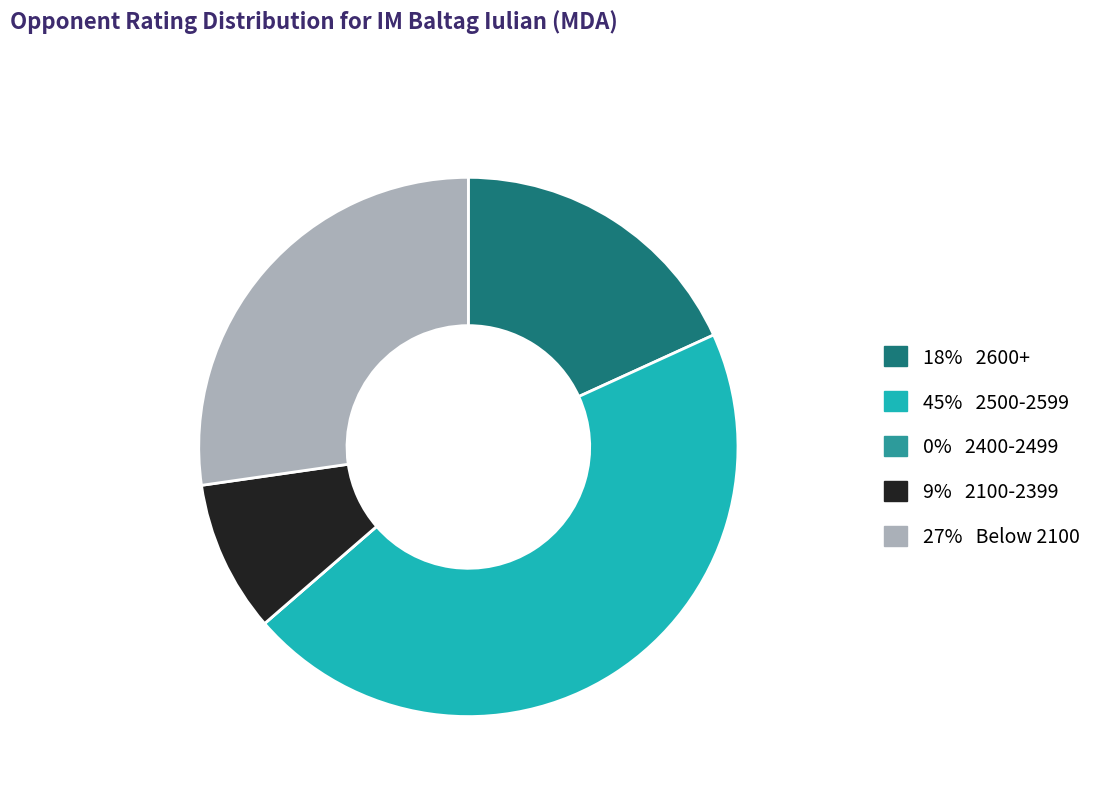

Which category has the biggest portion of the pie?

45% 2500-2599